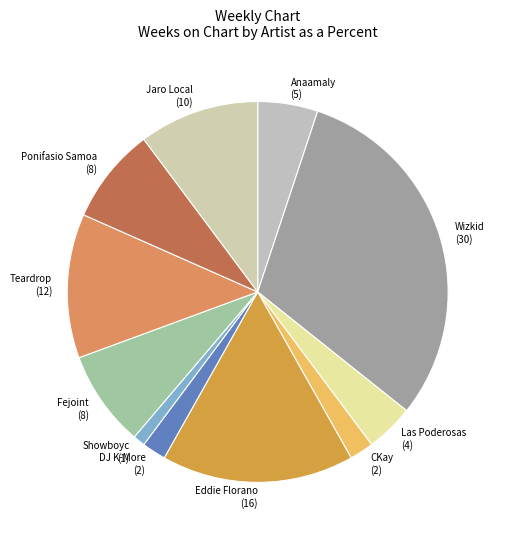

The Fejoint slice represents 8% of the pie. True or false?

True